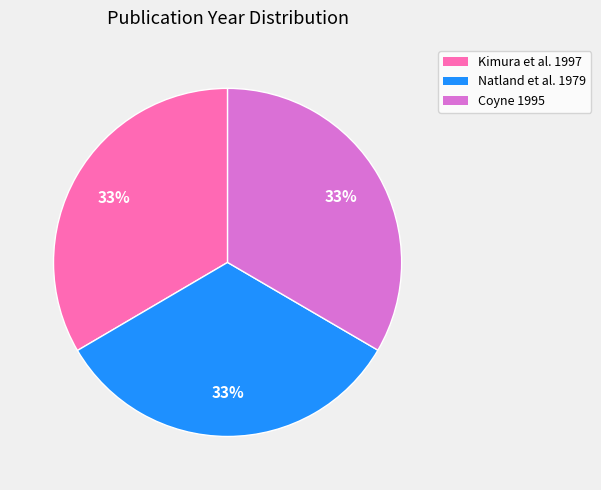

Is there a majority slice in this chart?

No